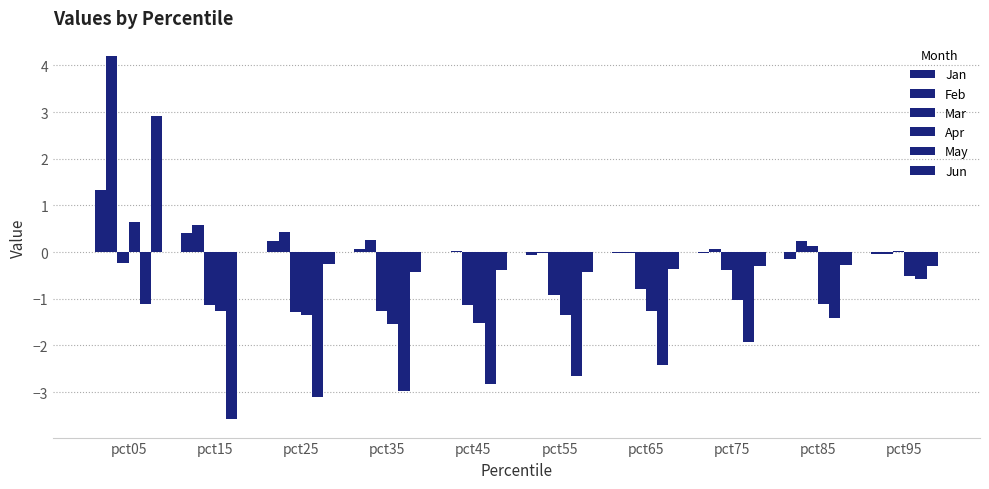

What is the value of the Jan bar at the 10th from the left?

-0.1